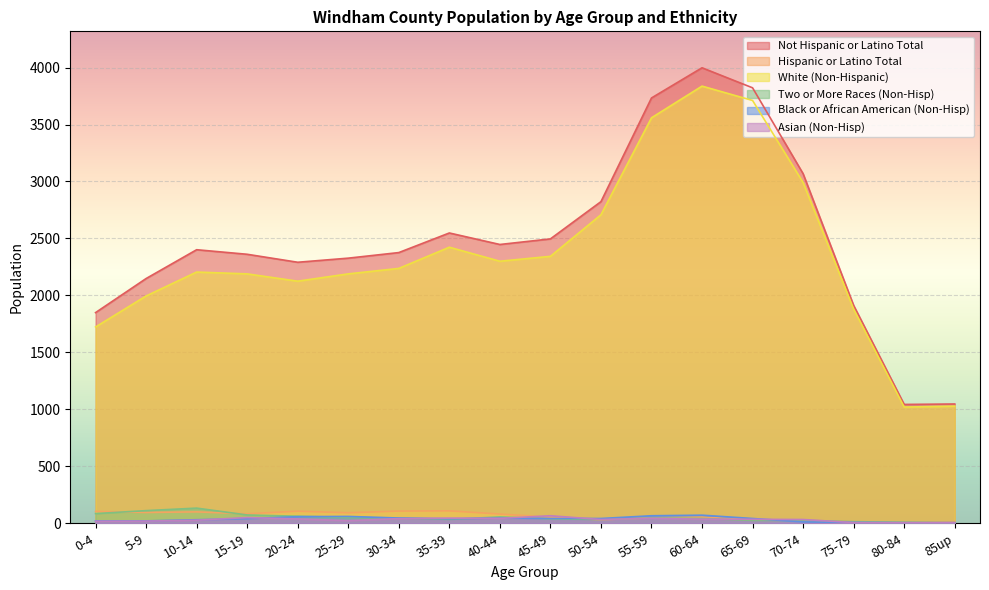

What is the spread (max minus min) of values at 10-14?

2374